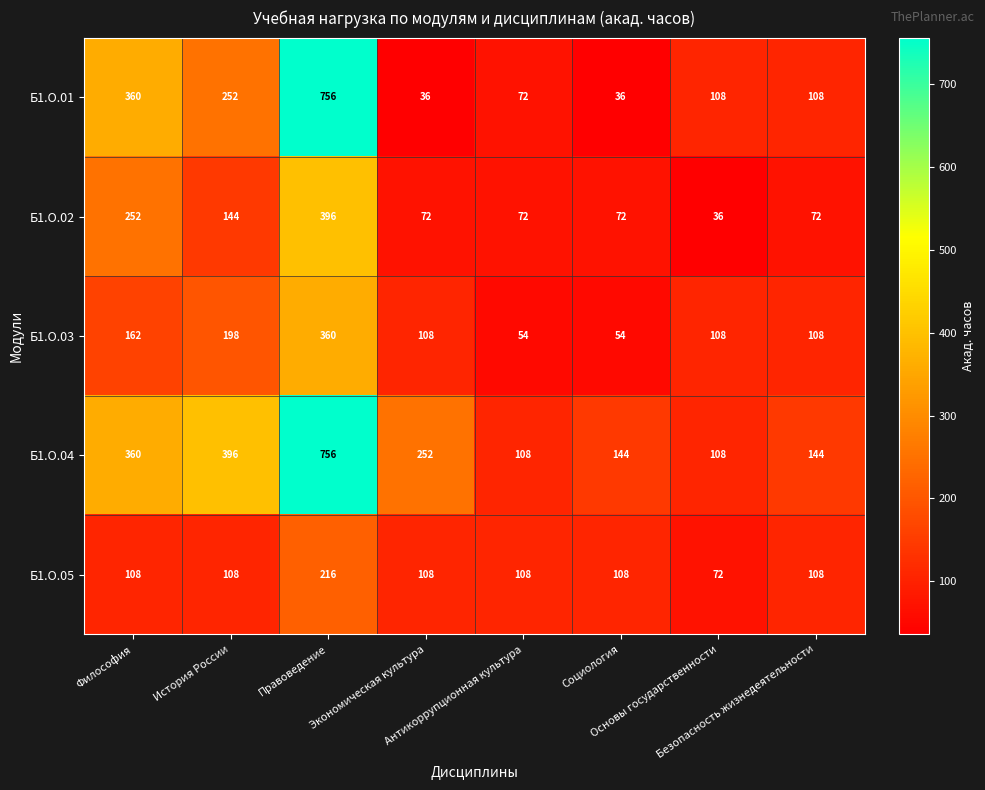

Which series has the largest total across all categories?

Б1.О.04